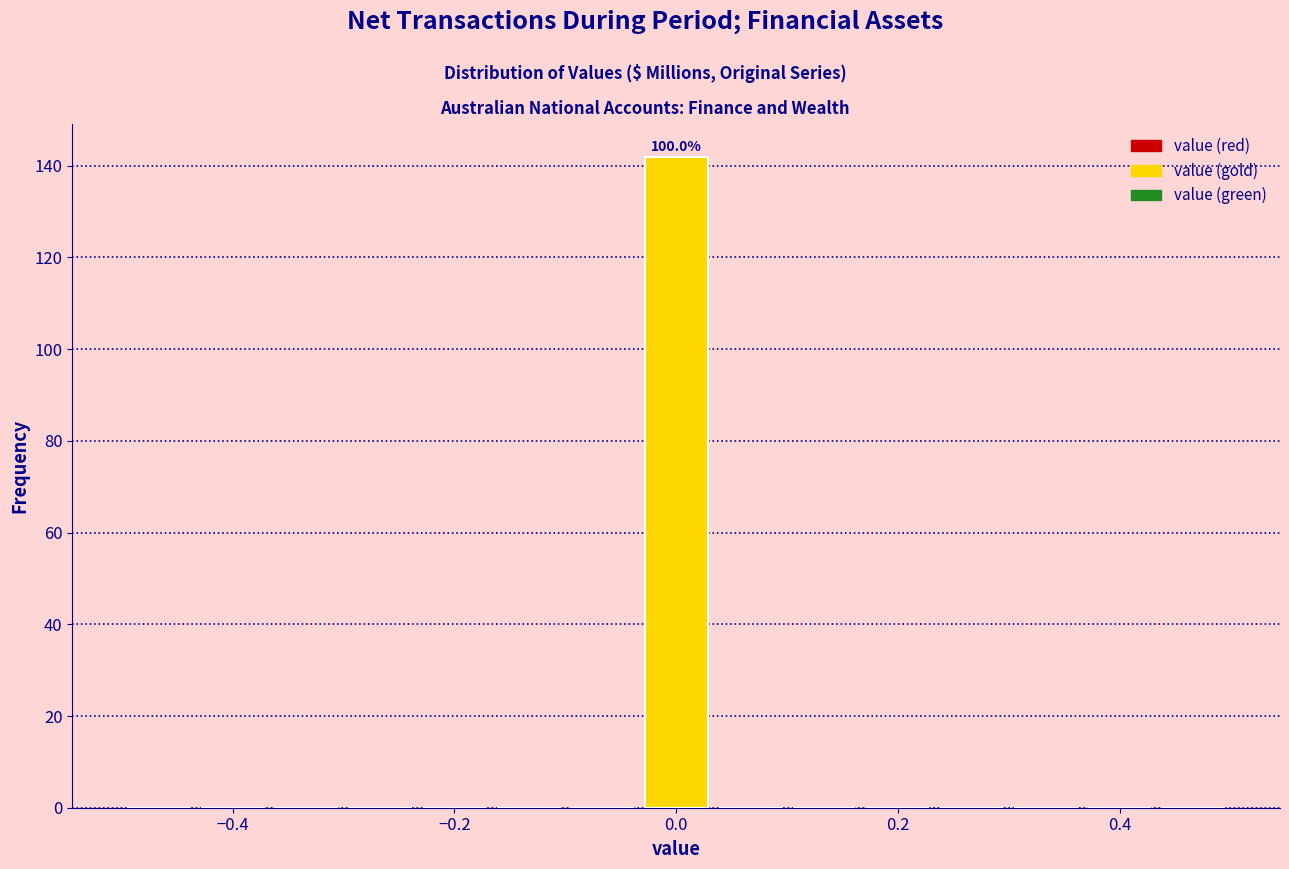

Read against the x-axis, roughly where is the centre of the tallest bar?

0.00